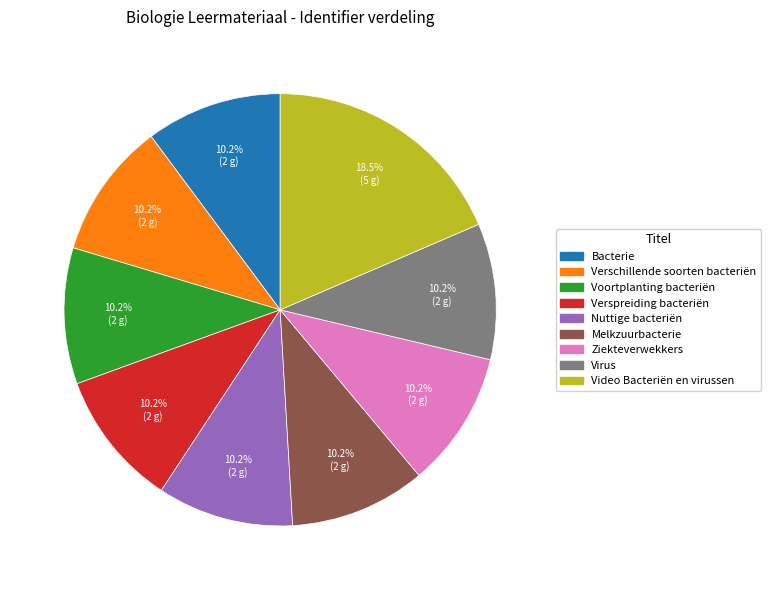

Does any single category account for the majority?

No